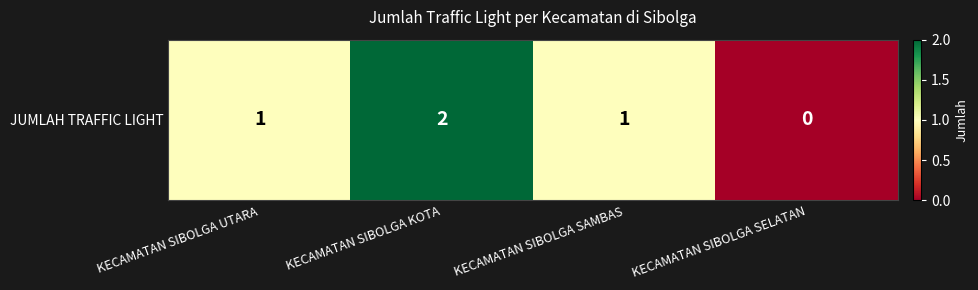

What is the change in value from KECAMATAN SIBOLGA SAMBAS to KECAMATAN SIBOLGA SELATAN?

-1